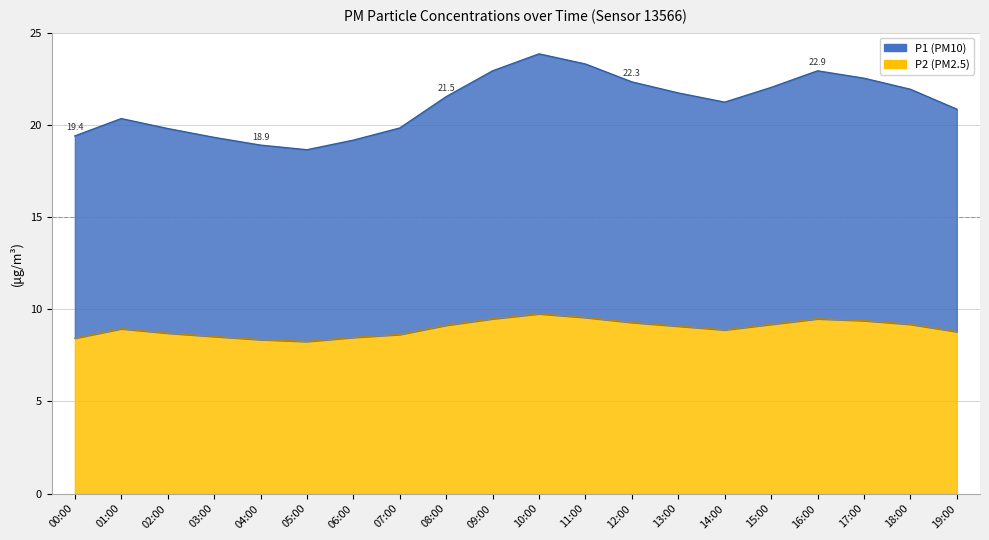

True or false: P2 has more than 1 interior local peaks.

True